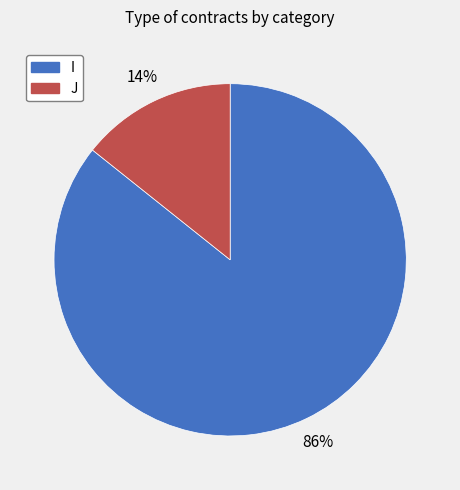

Between I and J, which is larger?

I